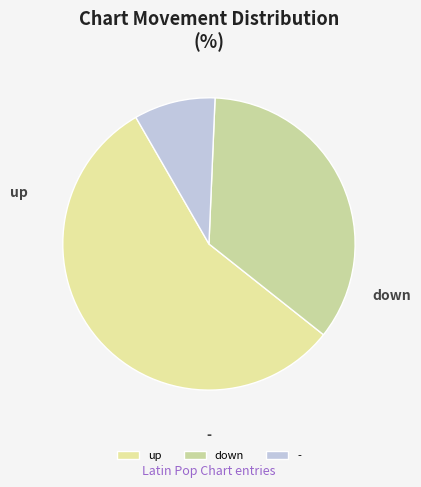

Which slice represents more than half of the pie?

up